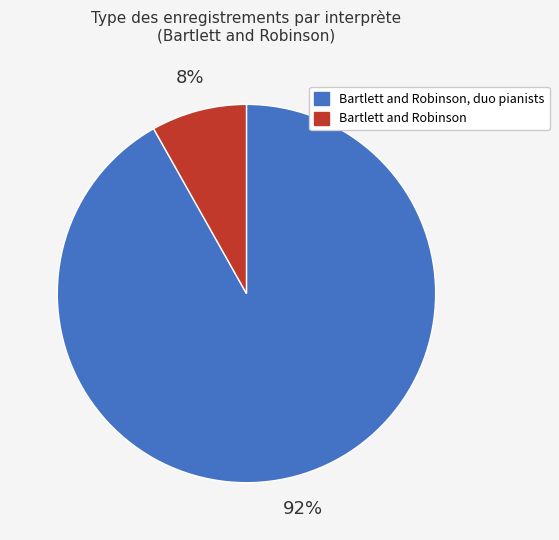

To the nearest percent, what is the average slice percentage?

50%